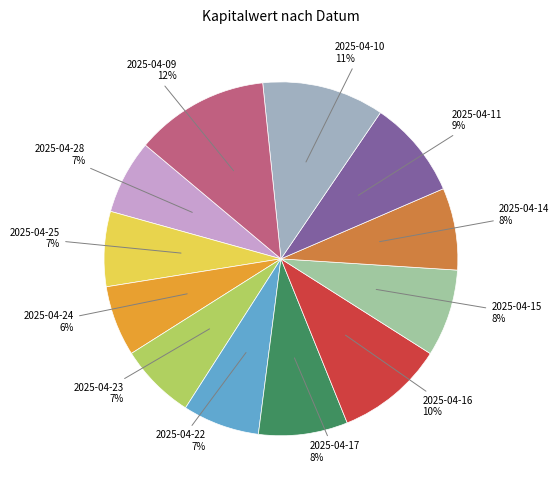

Which slice is the largest?

2025-04-09